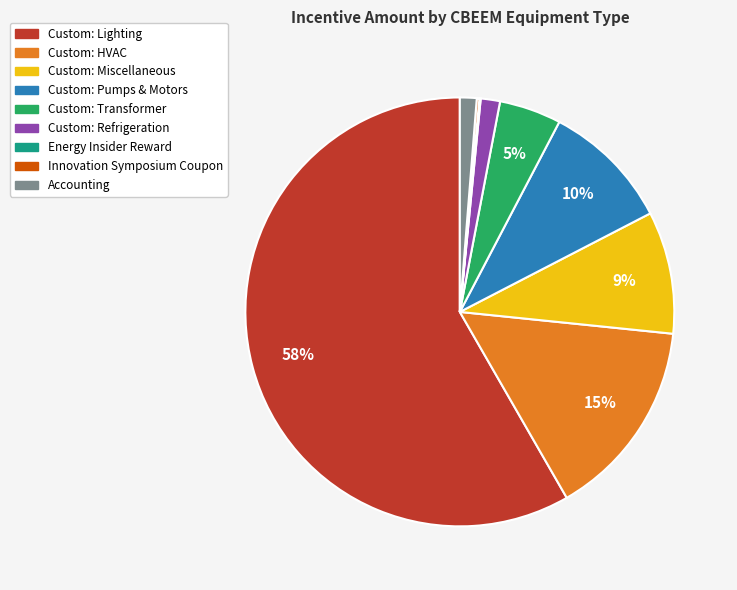

What is the largest slice in the pie chart?

Custom: Lighting